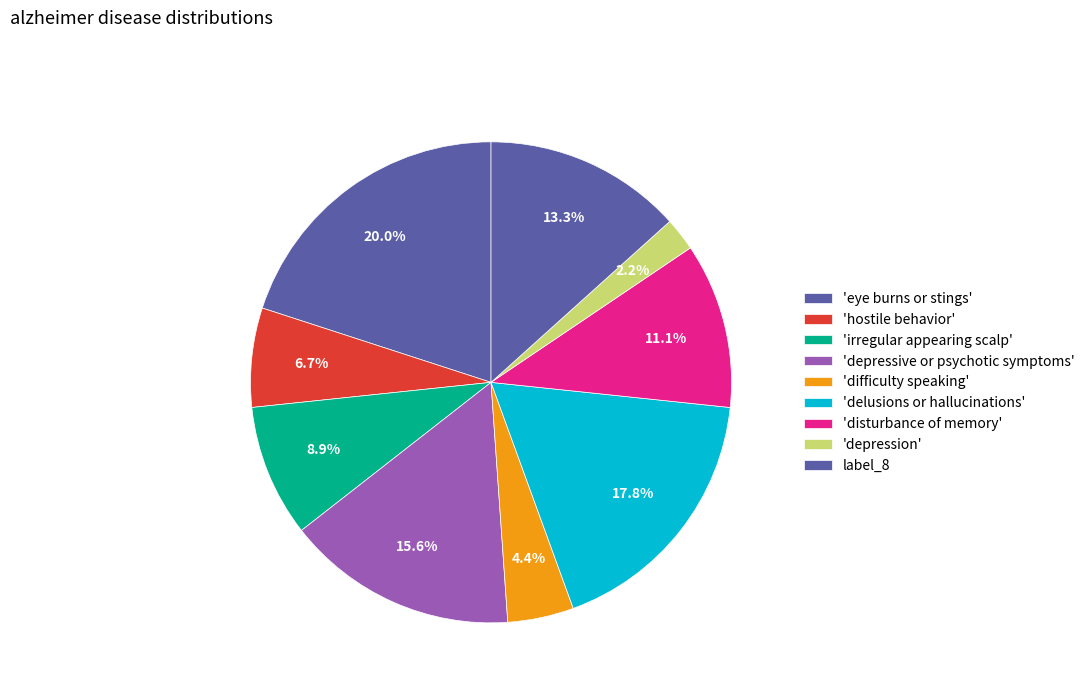

What is the smallest slice in the pie chart?

'depression'